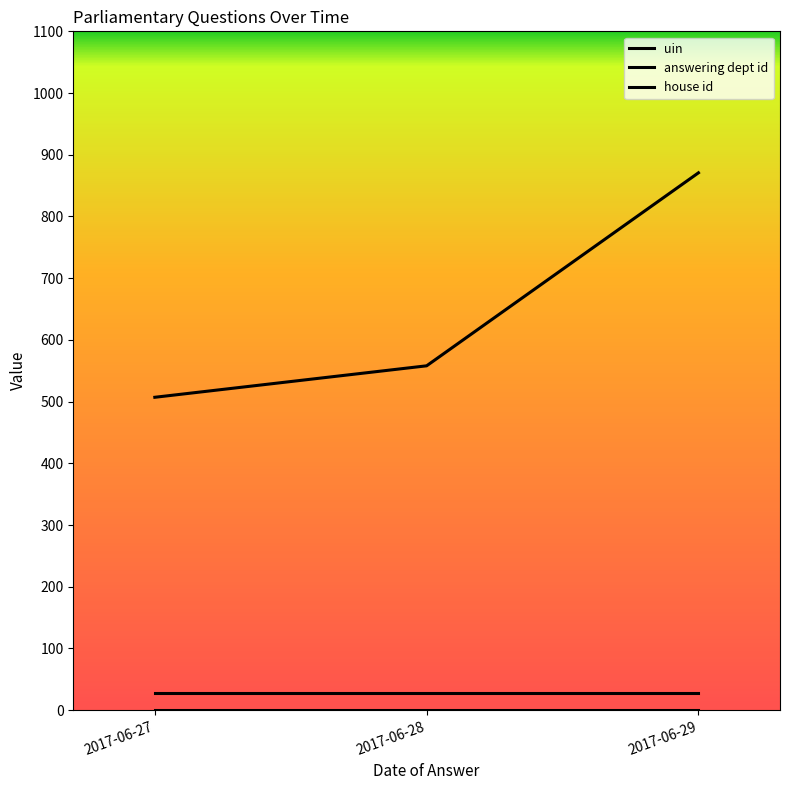

How many lines are shown in the chart?

3